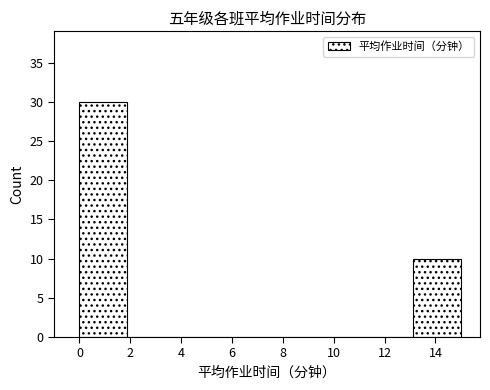

Reading left to right, transcribe this chart: for each bar, give the range it covers on the x-axis and its height. Neither the bar edges nor the heights are printed on the chart, so give them approximately, as read against the axes.

0.0 to 1.8: 30
1.8 to 3.8: 0
3.8 to 5.6: 0
5.6 to 7.6: 0
7.6 to 9.4: 0
9.4 to 11.2: 0
11.2 to 13.2: 0
13.2 to 15.0: 10